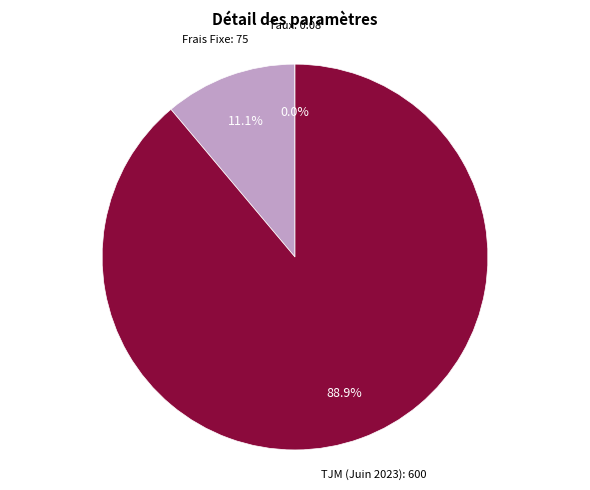

Is there a majority slice in this chart?

Yes